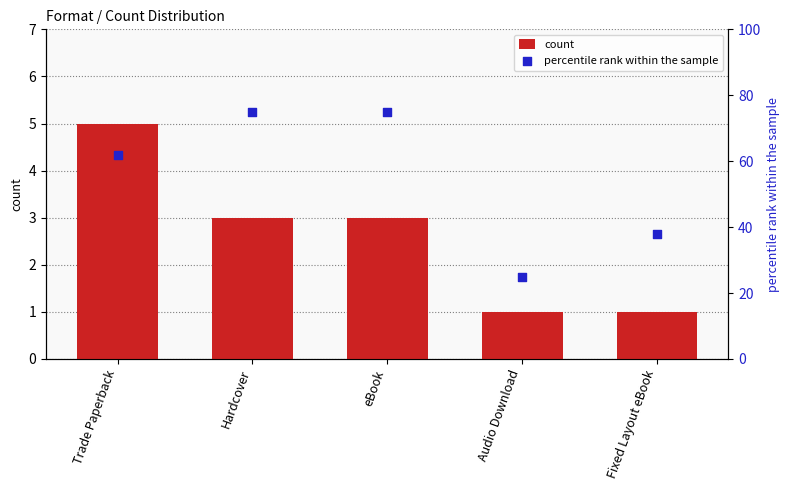

What is the total value across all series at eBook?

78